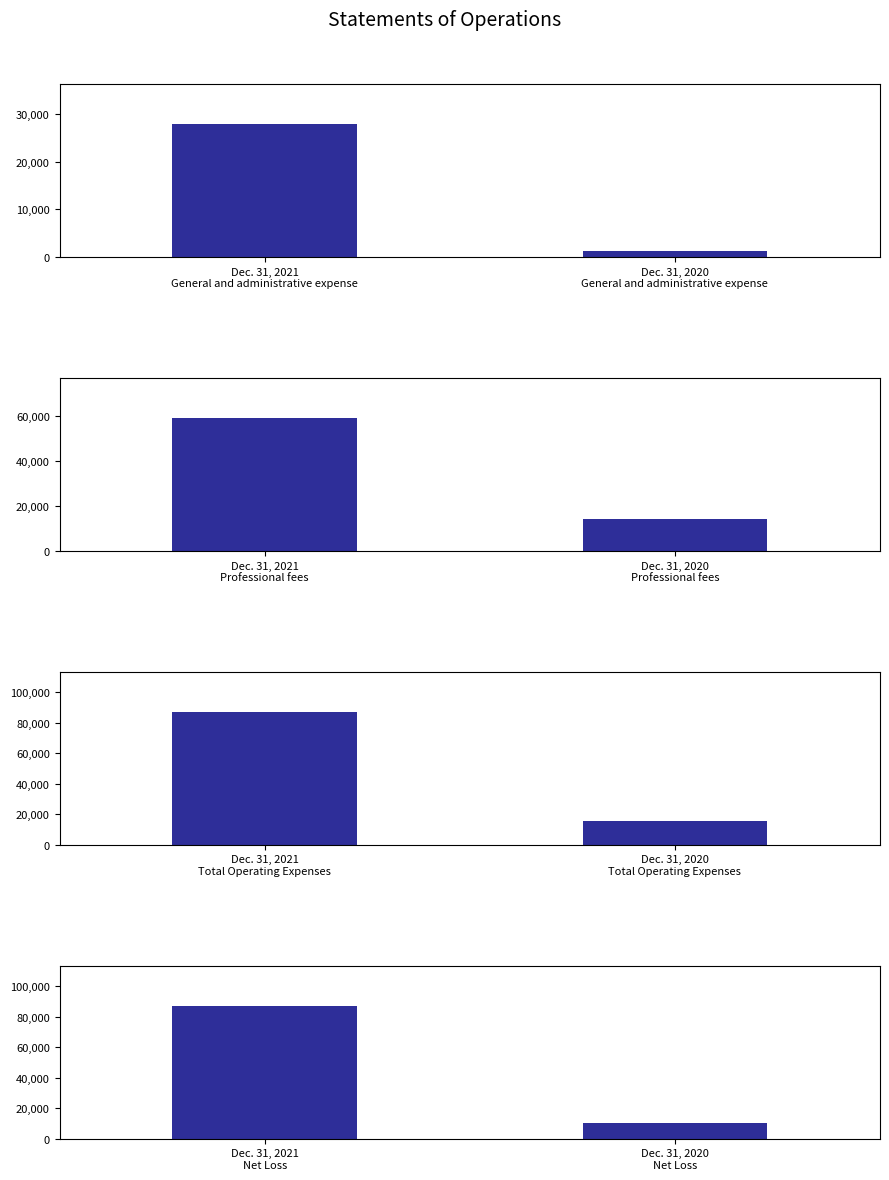

Which series has the largest range (max minus min)?

Net Loss